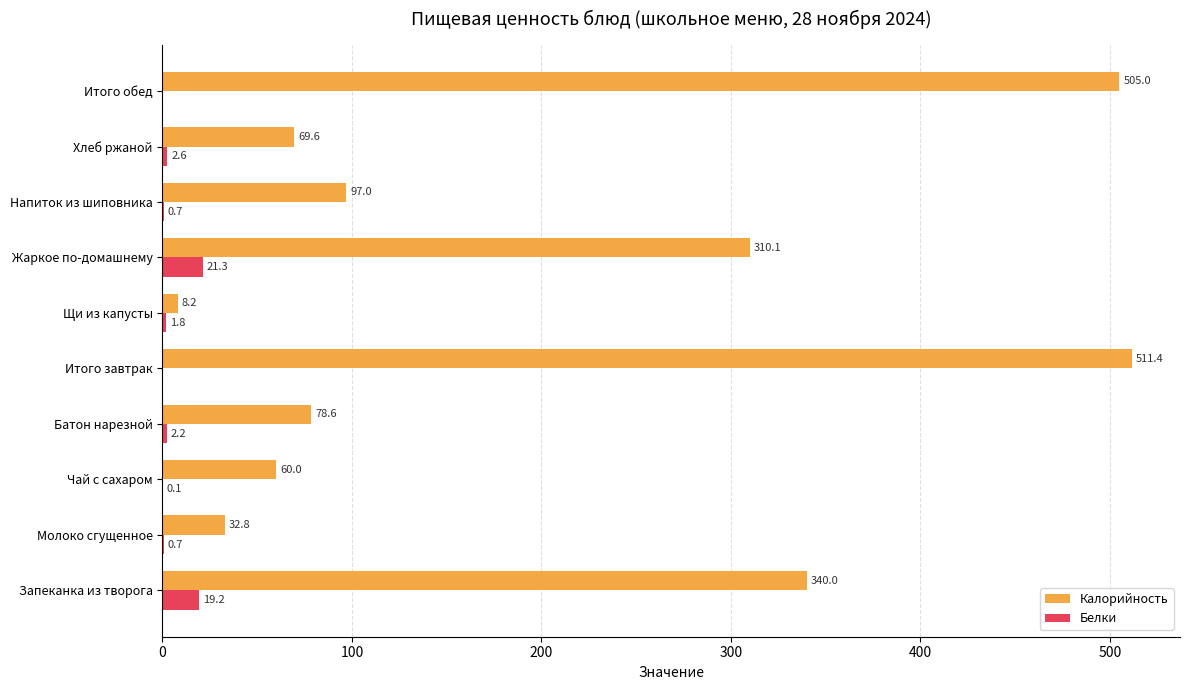

Between Молоко сгущенное and Итого завтрак, which series saw the biggest shift?

Калорийность